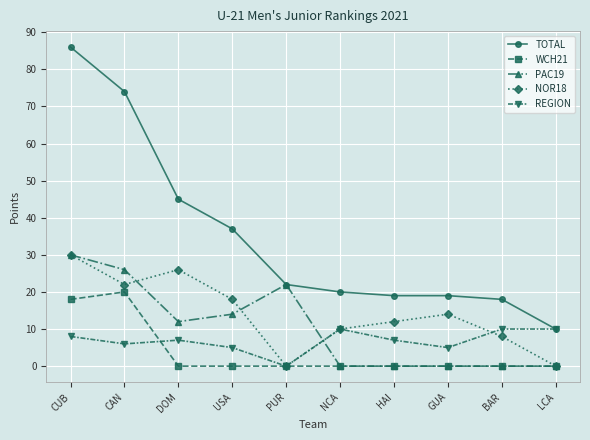

Where is the first local minimum for REGION?

CAN